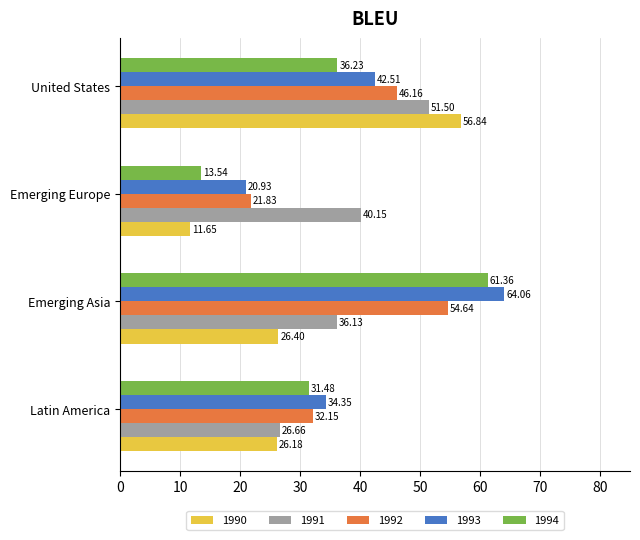

What is the maximum value for 1994?

61.4